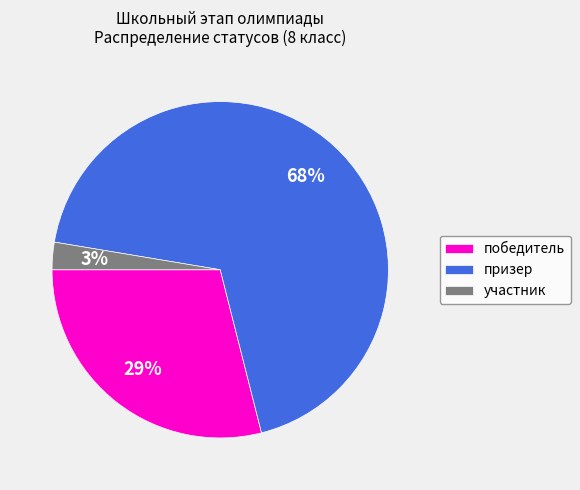

Between призер and победитель, which is larger?

призер